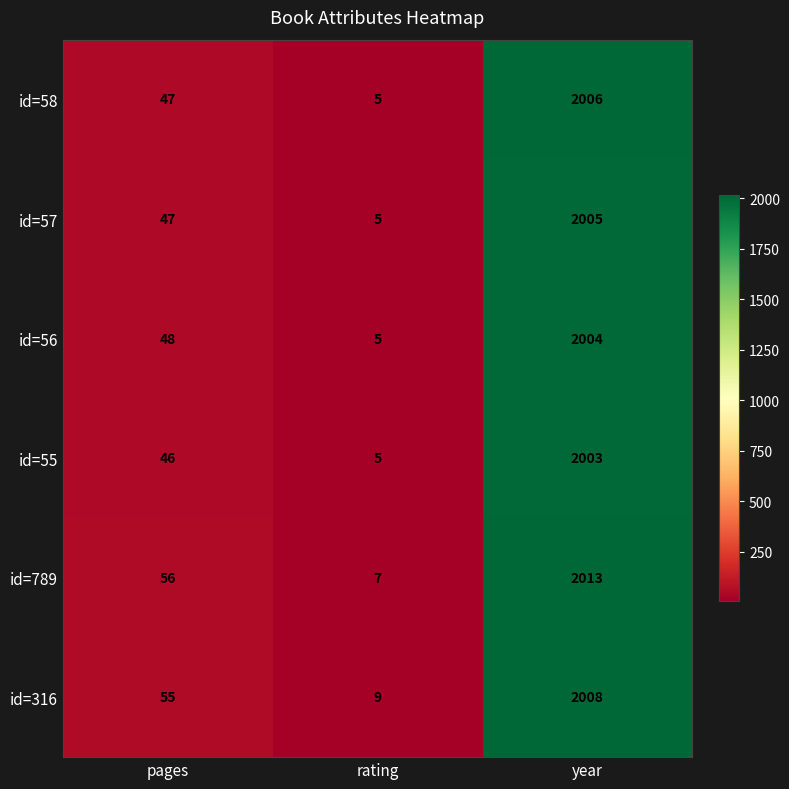

Reading left to right, transcribe all the data shown in this chart.

id=58: 47	5	2006
id=57: 47	5	2005
id=56: 48	5	2004
id=55: 46	5	2003
id=789: 56	7	2013
id=316: 55	9	2008